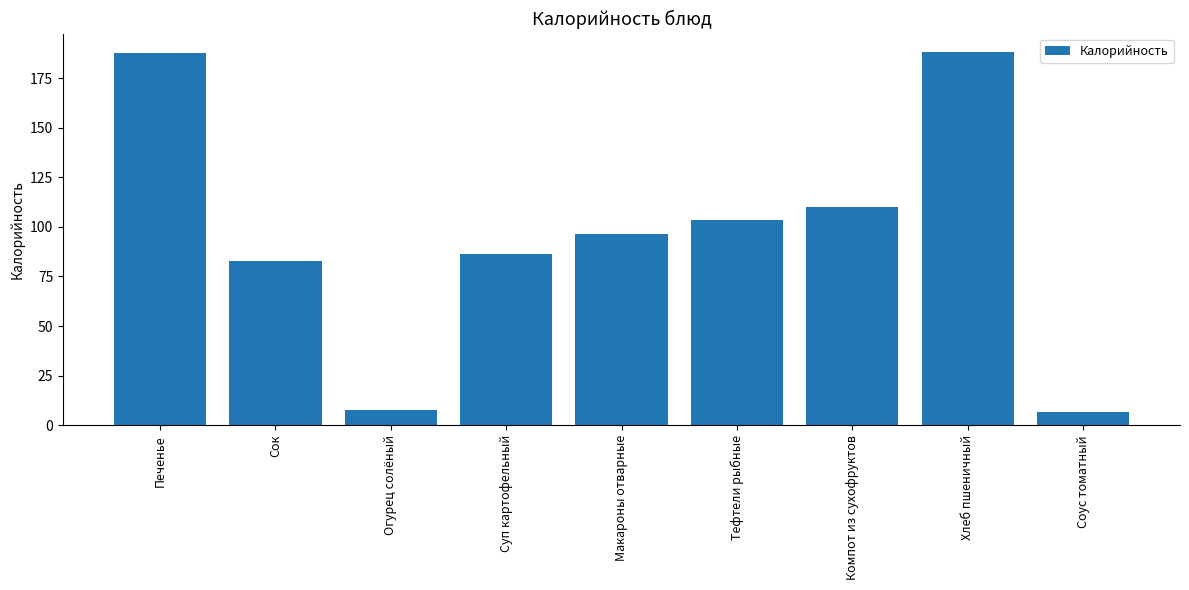

At which label is the value closest to 97?

Макароны отварные